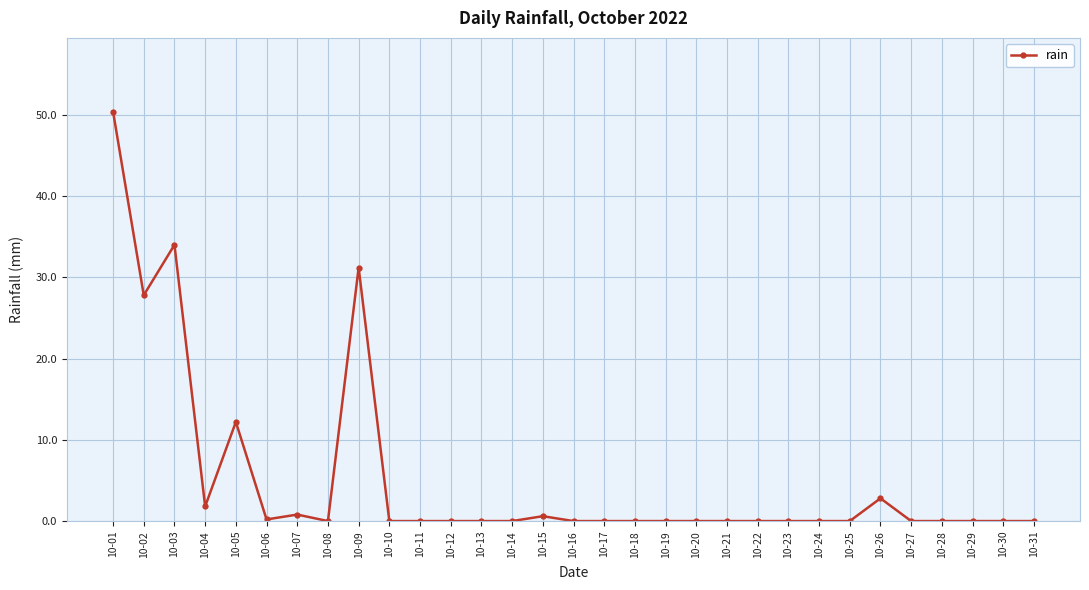

True or false: there are more than 2 points higher than both neighbors.

True